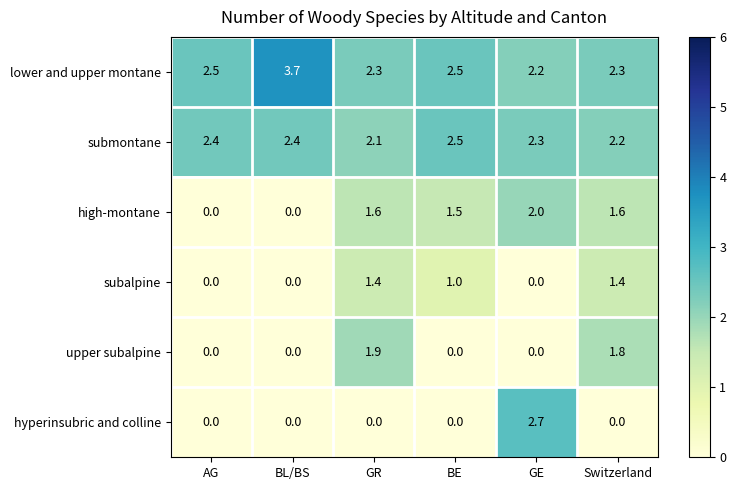

Rank the series at GR from lowest to highest value.

hyperinsubric and colline, subalpine, high-montane, upper subalpine, submontane, lower and upper montane